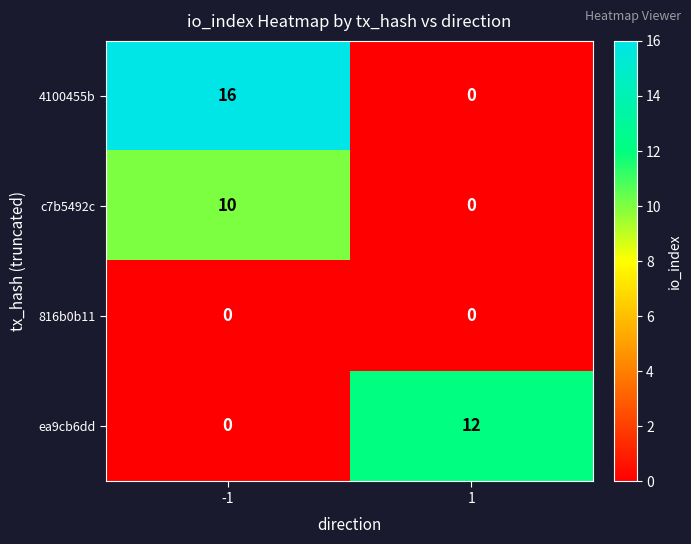

What is the average value of the 4100455b series?

8